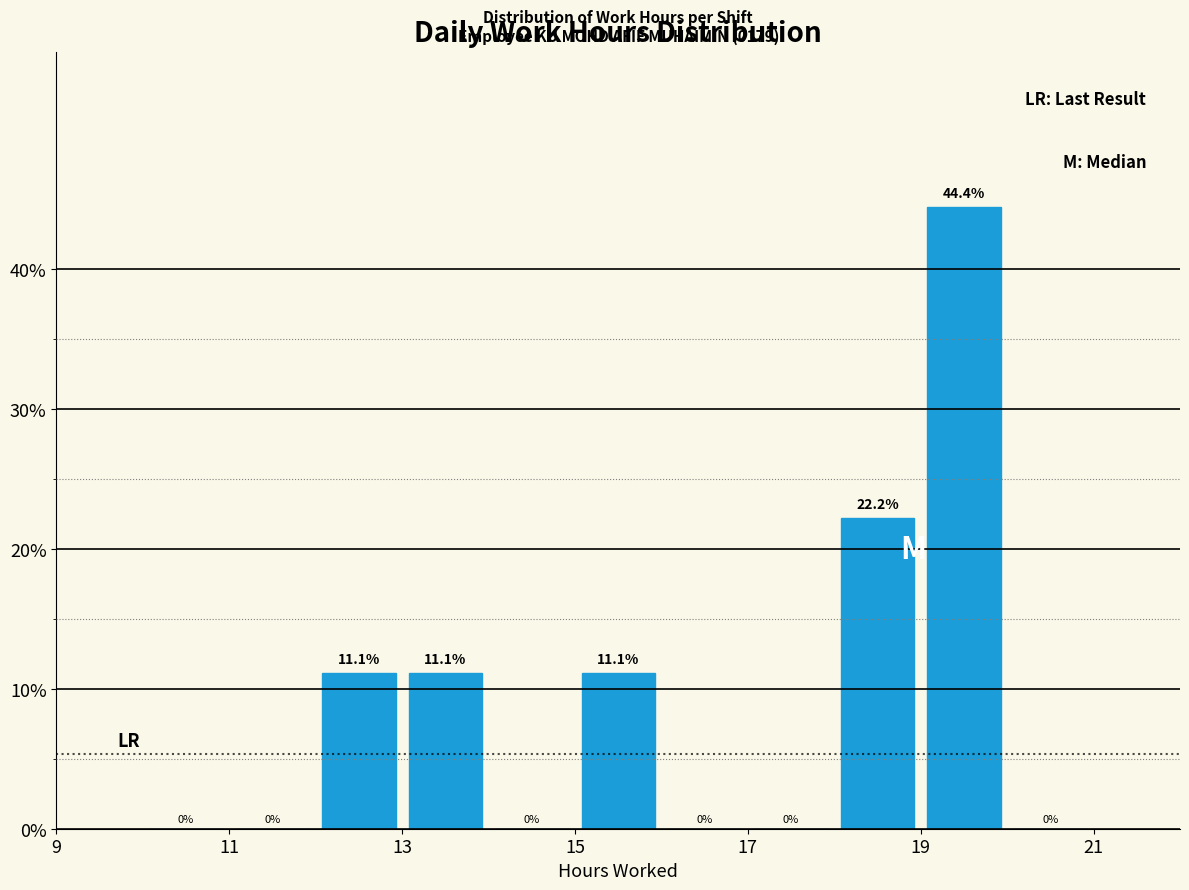

Which range on the x-axis has the tallest bar?

19 to 20